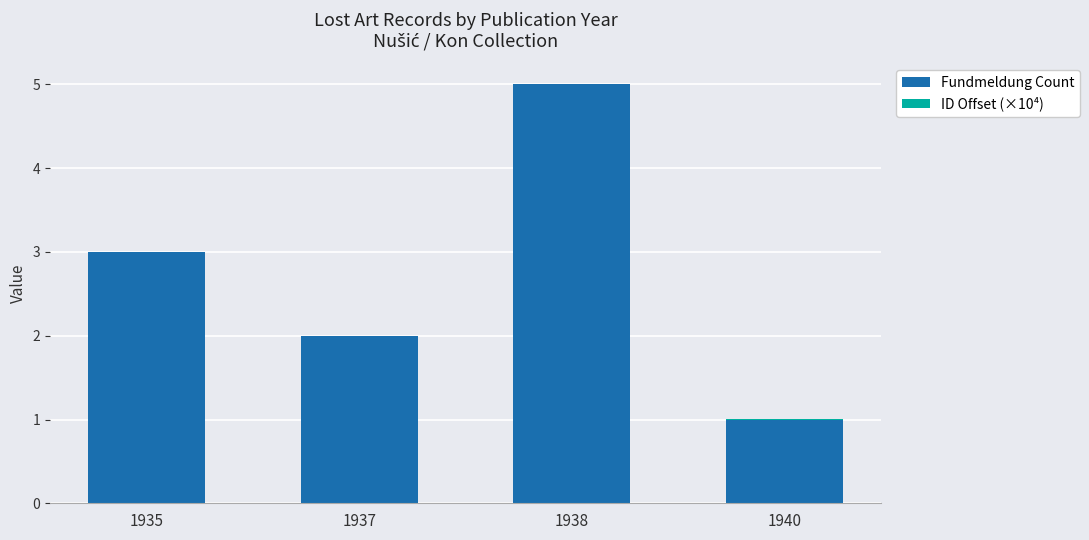

Which category has the highest value in the Fundmeldung Count series?

1938